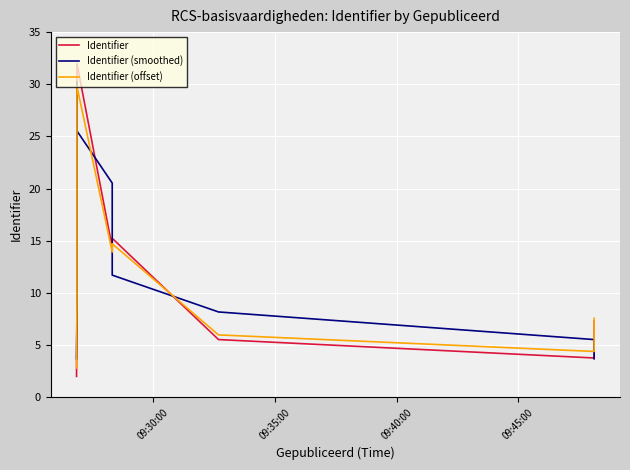

Which series has the largest total across all categories?

Identifier